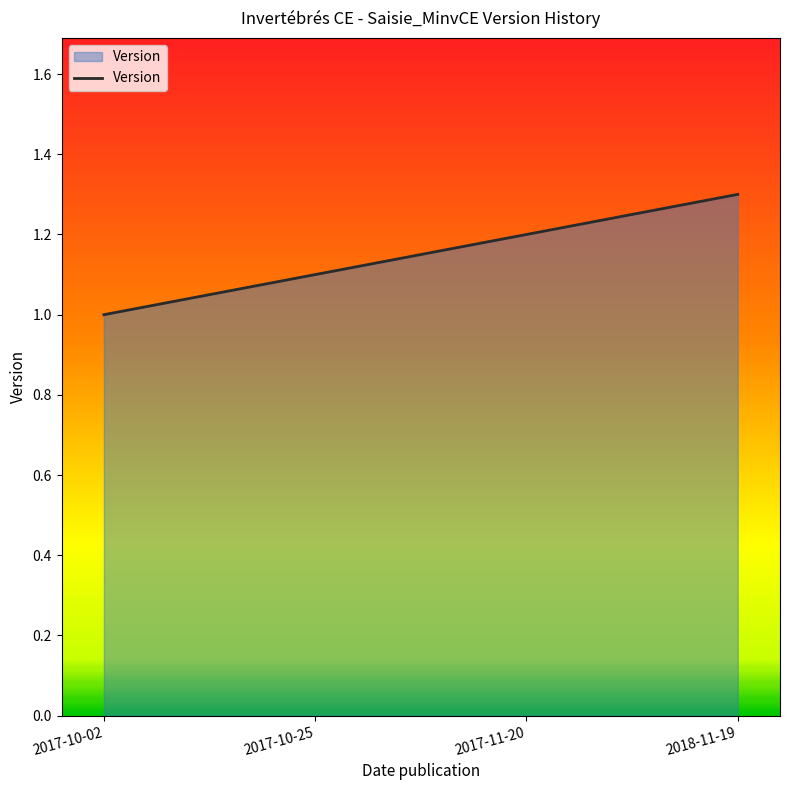

What is the difference between the second highest and second lowest values?

0.1